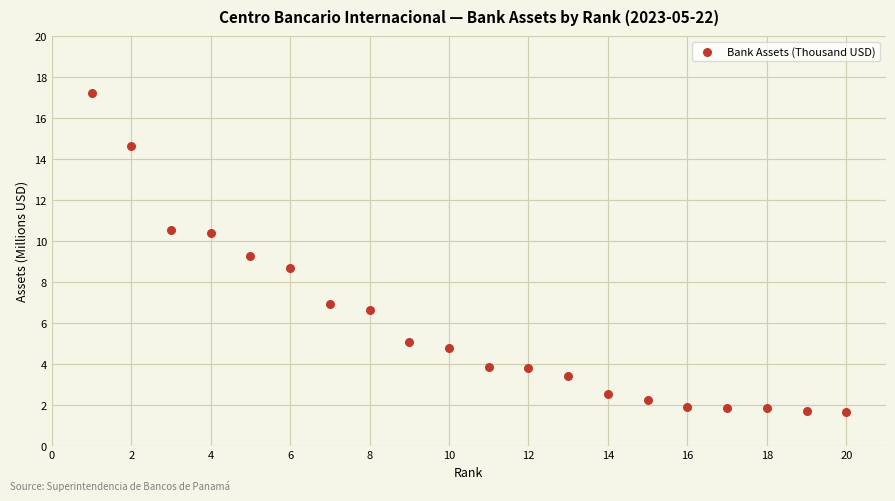

What is the range of Y values (max minus min)?

15.6